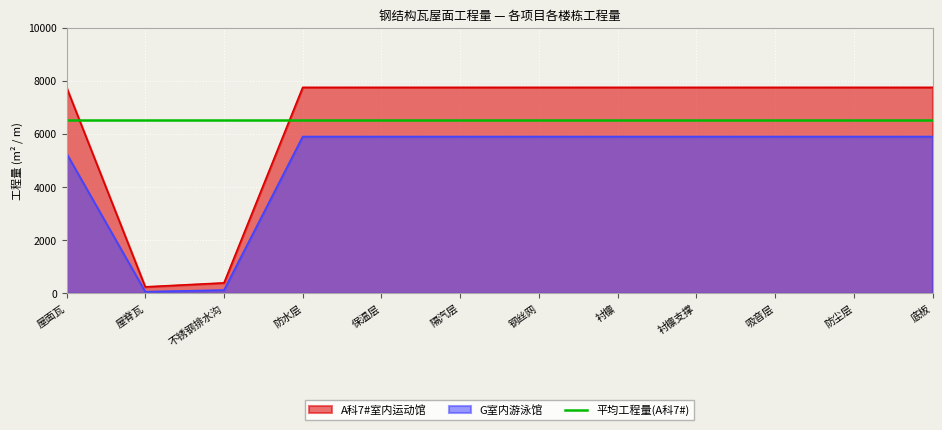

Where is the first local minimum for G室内游泳馆?

屋脊瓦